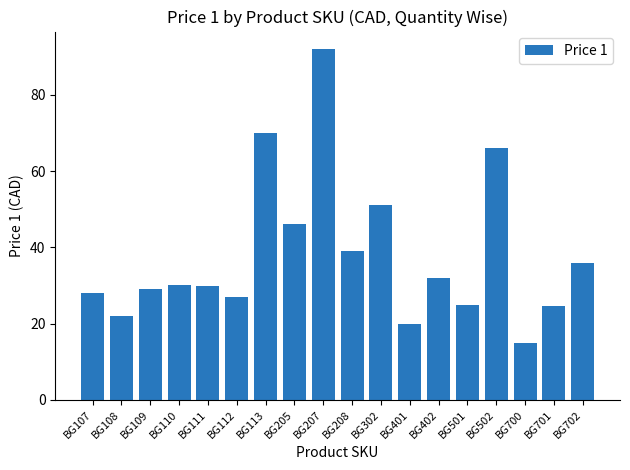

At which label is the value closest to 53?

BG302